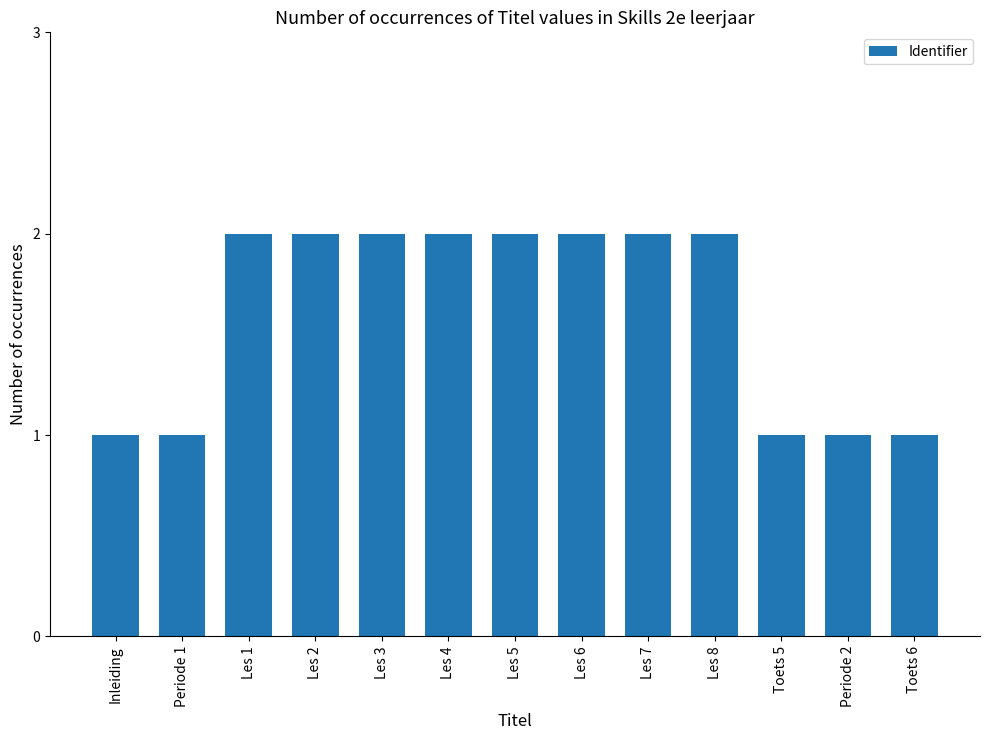

What is the ratio of the value at Periode 2 to the value at Les 7?

0.5